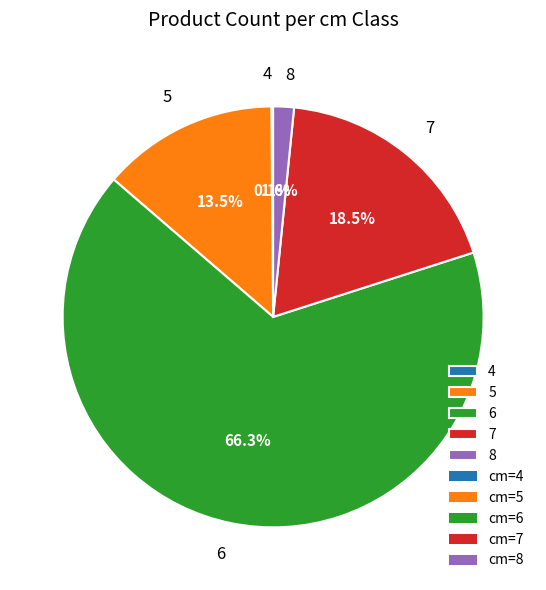

Which category accounts for the majority?

6